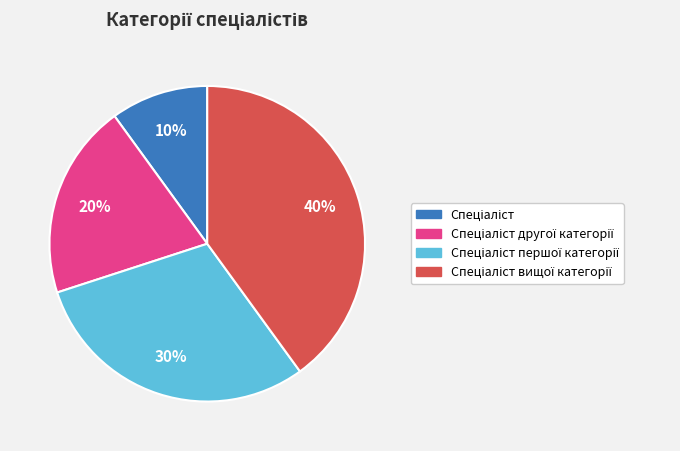

Does any single category account for the majority?

No